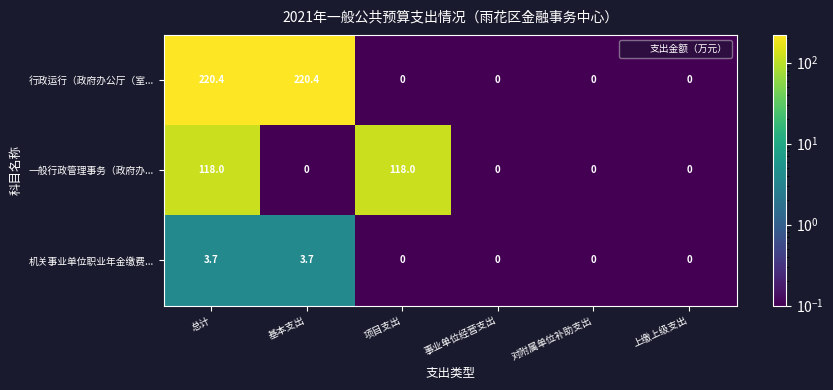

Count the number of categories in the chart.

6